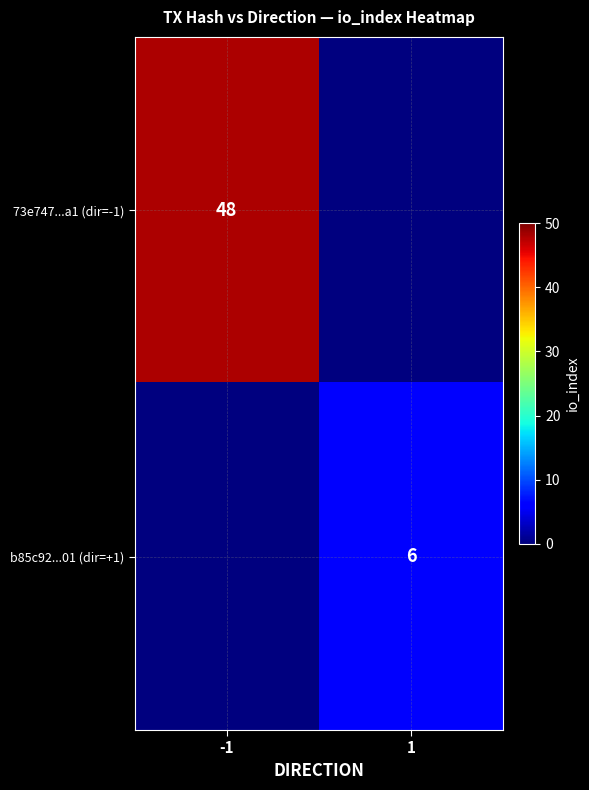

True or false: 73e747...a1 (dir=-1) has a value of 48 at -1.

True